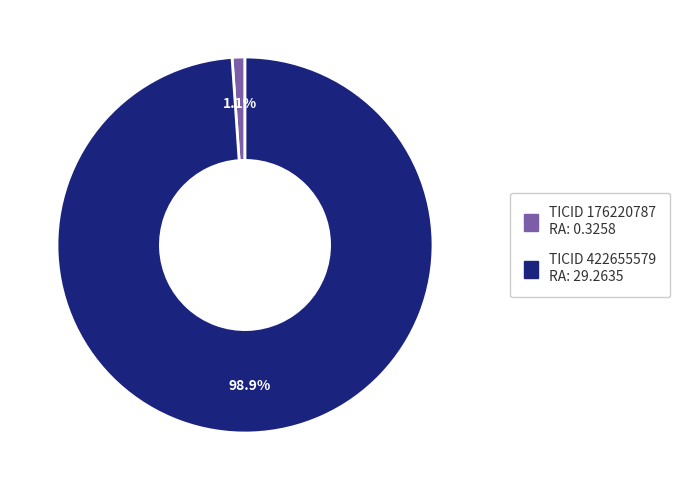

Does any single category account for the majority?

Yes